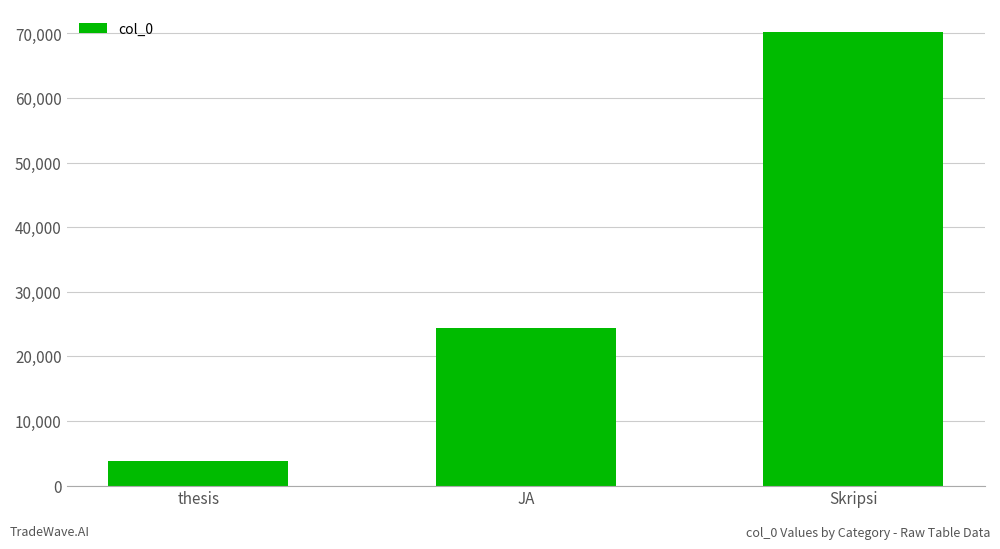

How many data points are less than 24434?

1